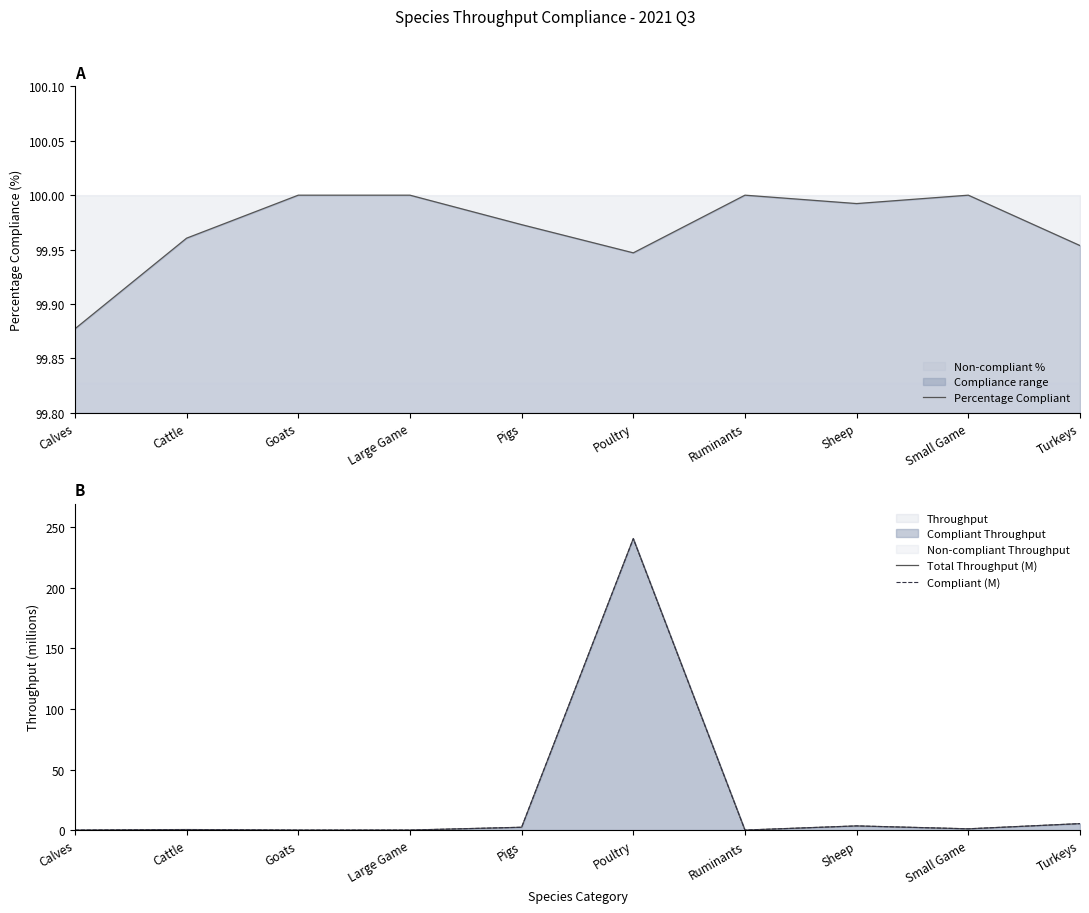

What is the sum of the Percentage Compliant values at Pigs and Calves?

199.9